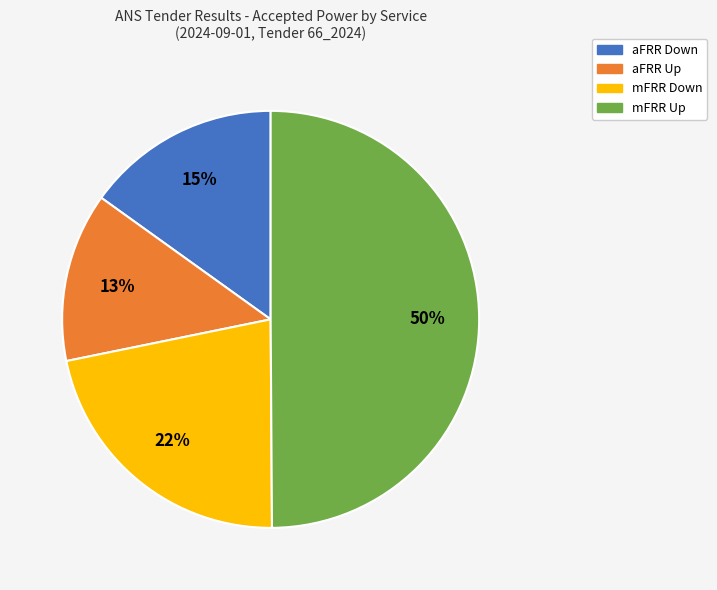

Rank the categories by value from highest to lowest.

mFRR Up, mFRR Down, aFRR Down, aFRR Up